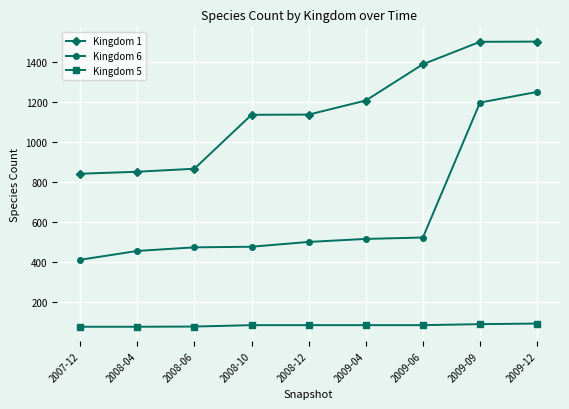

What is the highest value of the Kingdom 1 series?

1501